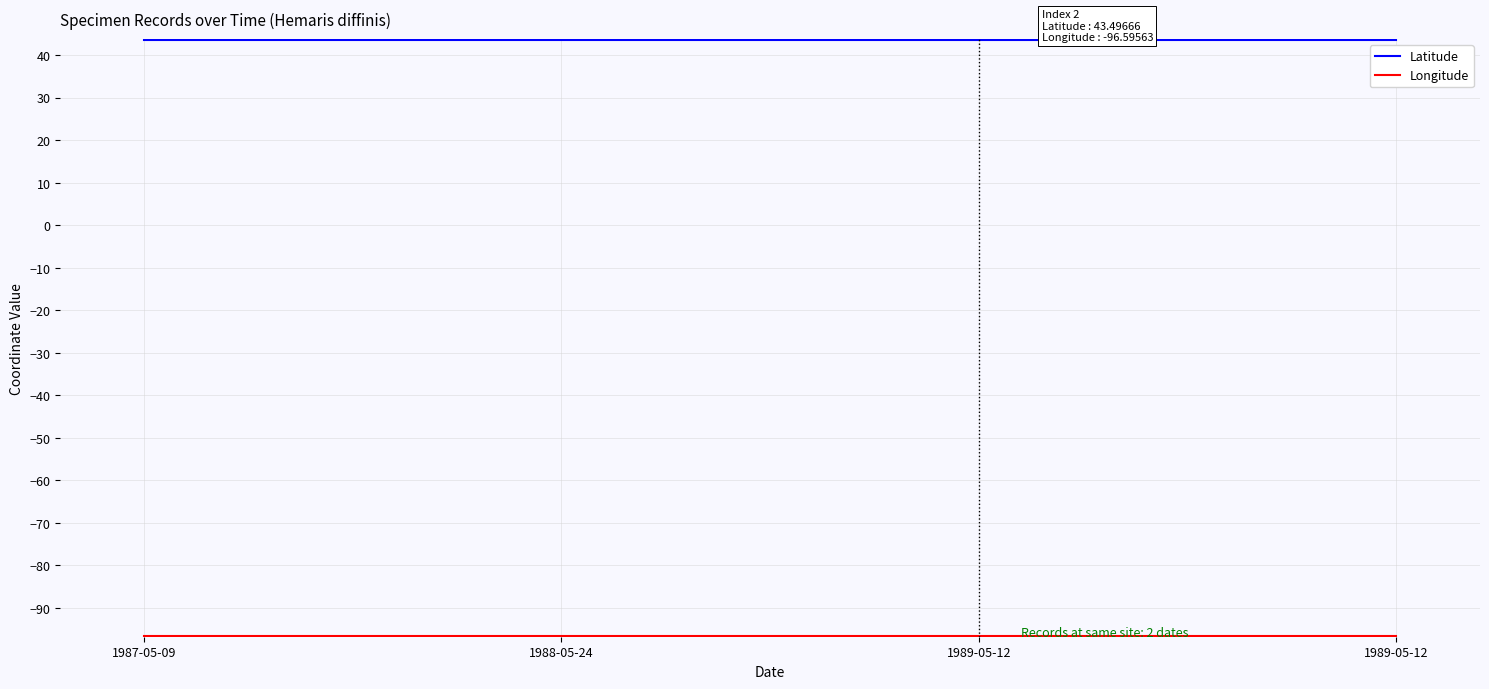

How many lines are shown in the chart?

2